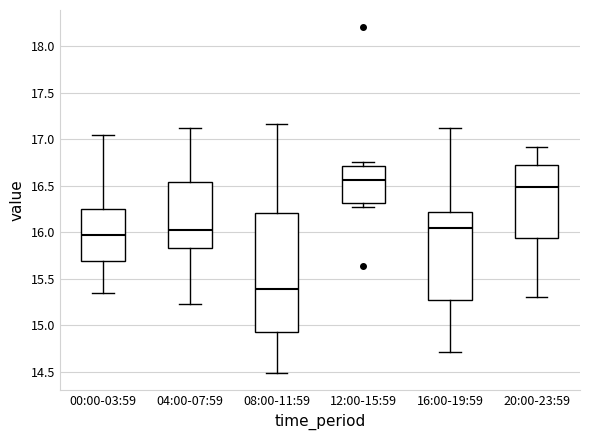

Where does the median line of the box for 08:00-11:59 sit on the y-axis? The values are not printed on the chart, so give them approximately, as read against the axis.

15.40